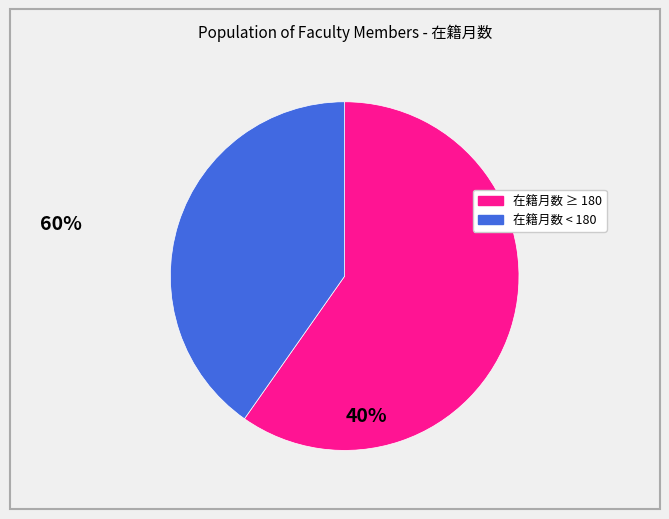

Is there any slice that represents more than half of the pie?

Yes